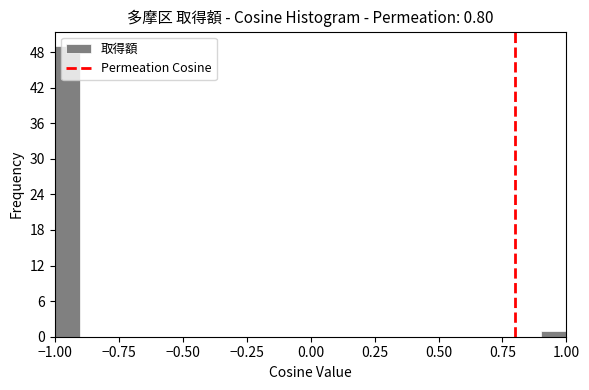

Around what value on the x-axis is the tallest bar? Give the approximate position of its centre, as read against the axis.

-0.95